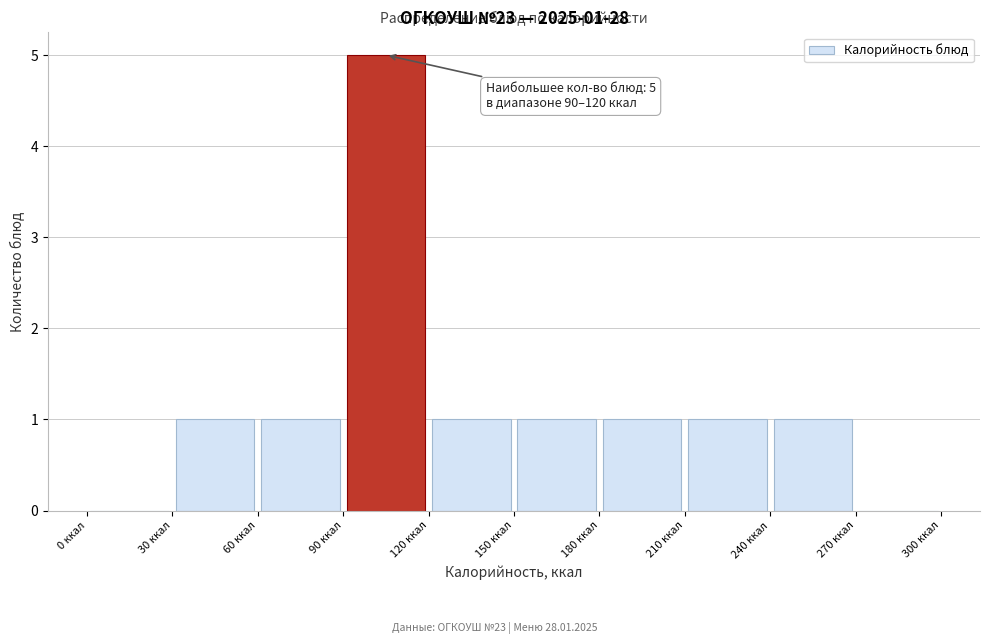

Over which range of the x-axis is the bar tallest?

90 to 120